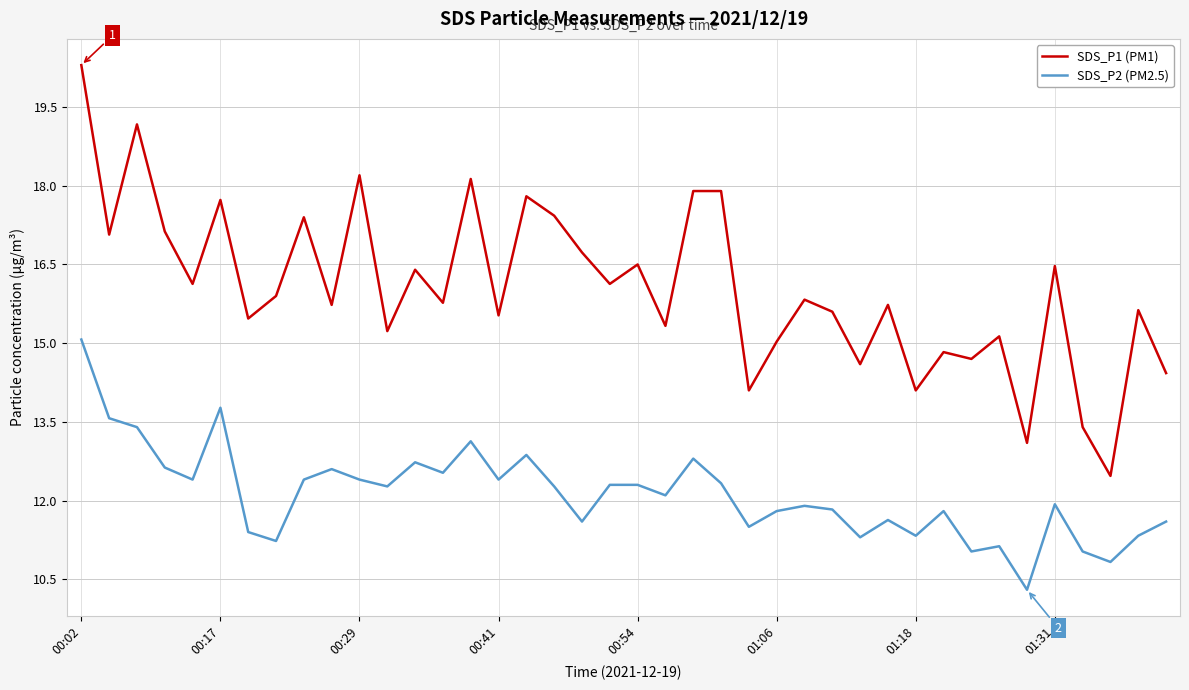

What is the difference between the maximum and minimum values in the SDS_P2 (PM2.5) series?

4.8